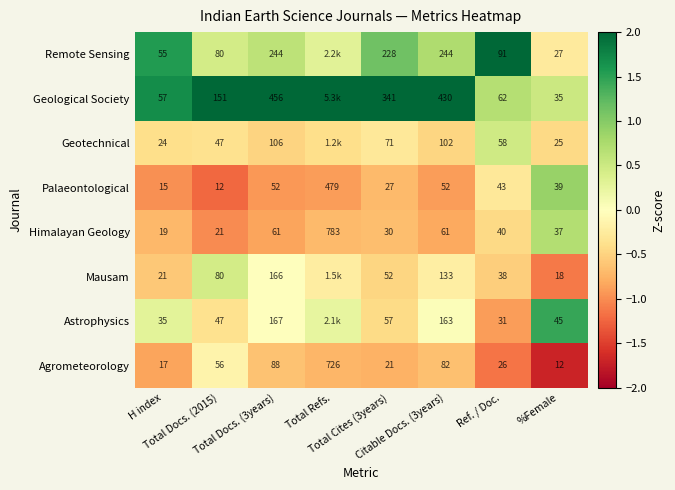

What is the average value of the Geotechnical series?

-0.3